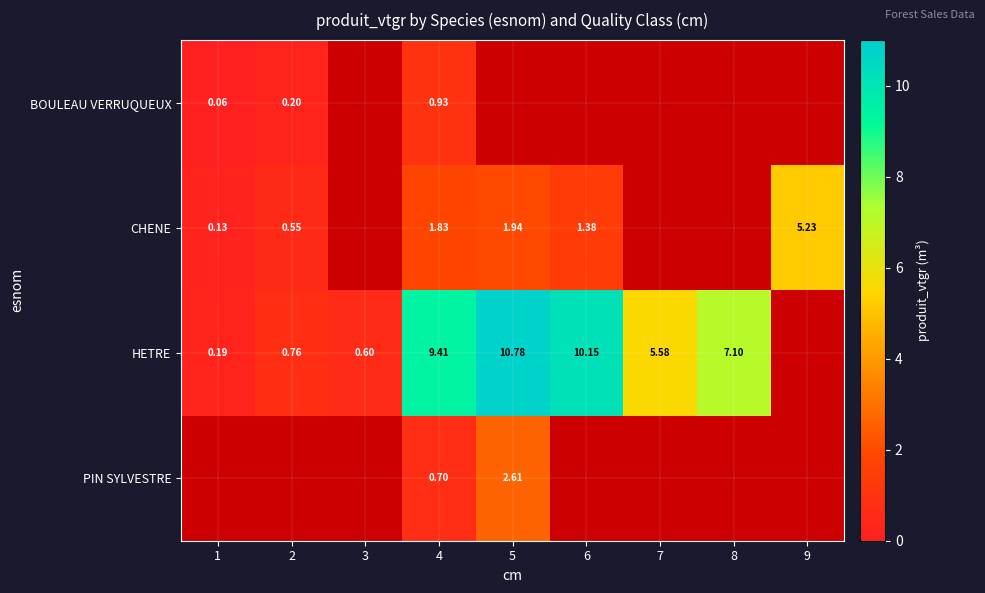

True or false: CHENE has a value of 5.2 at 9.

True